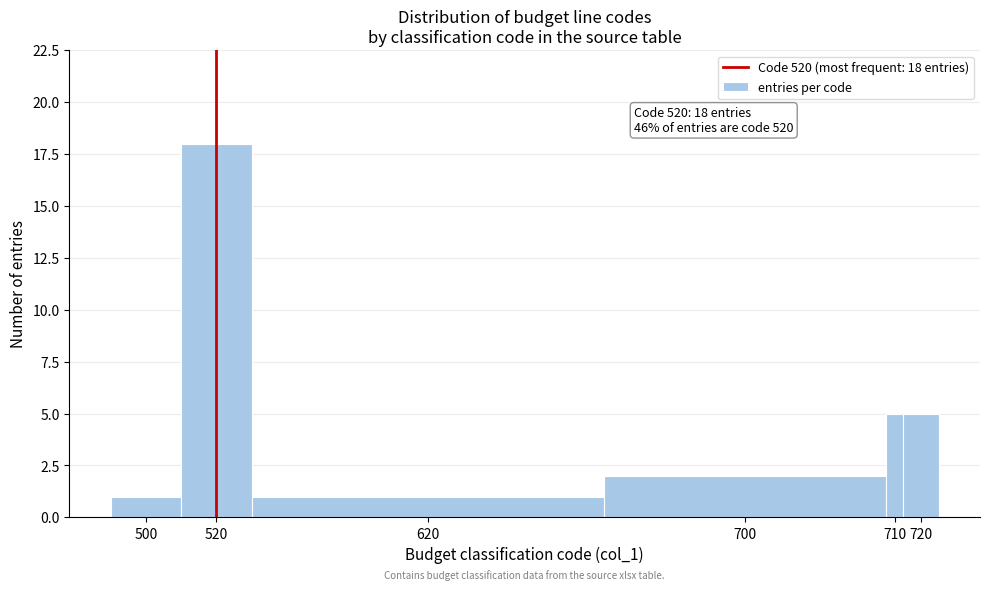

Reading right to left, transcribe all the data shown in this chart.

720=5	710=5	700=2	620=1	520=18	500=1